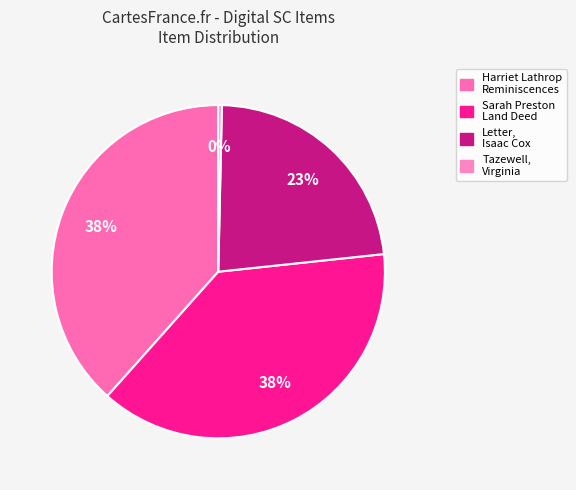

To the nearest percent, what is the average slice percentage?

25%